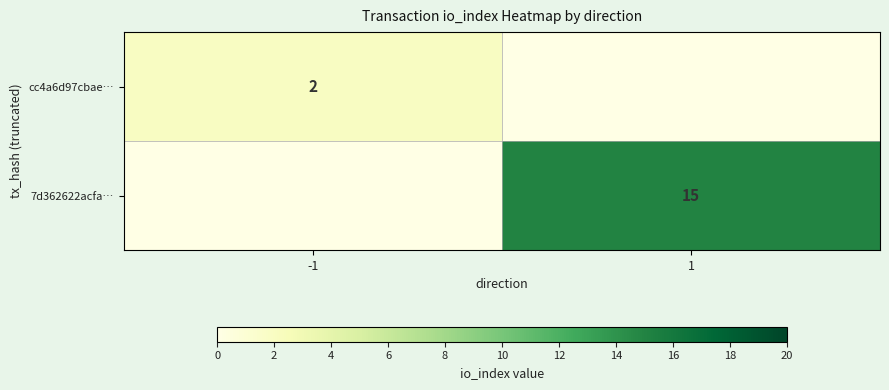

Between 1 and -1, which is larger?

-1